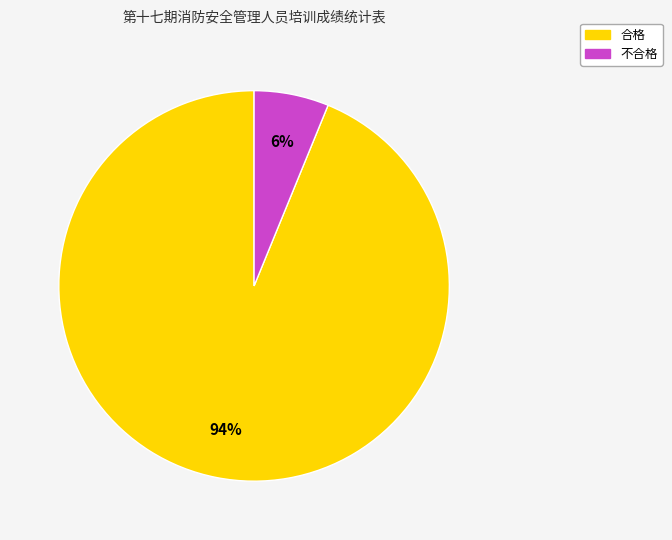

Is it true that 不合格 is 1% of the pie?

False